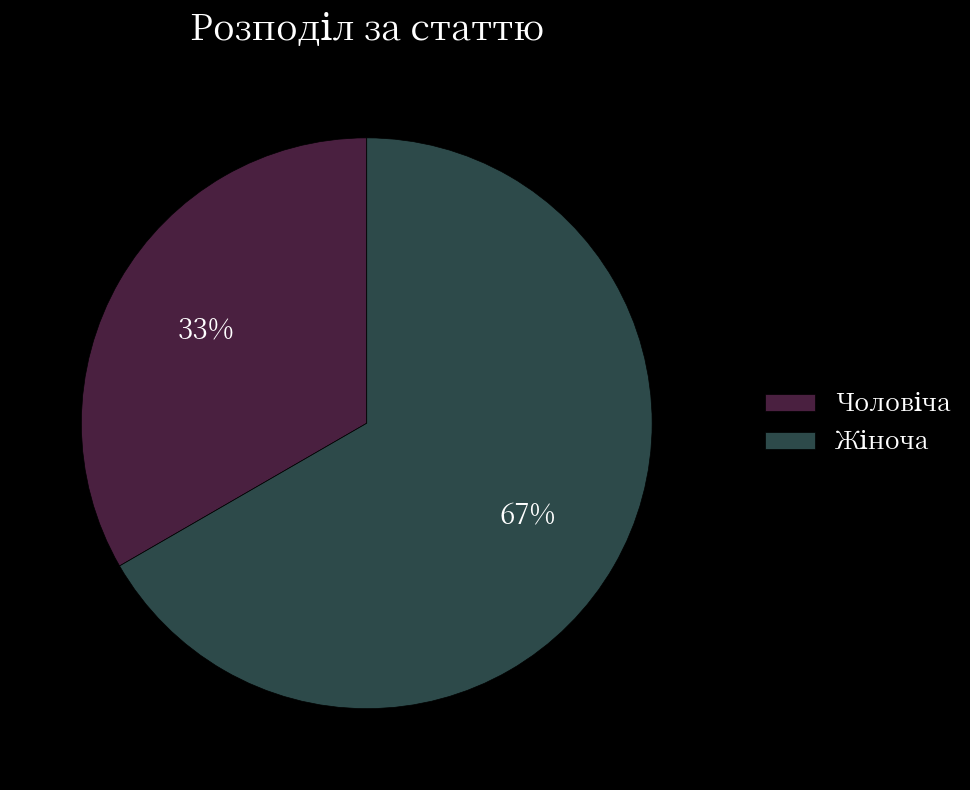

Is there any slice that represents more than half of the pie?

Yes